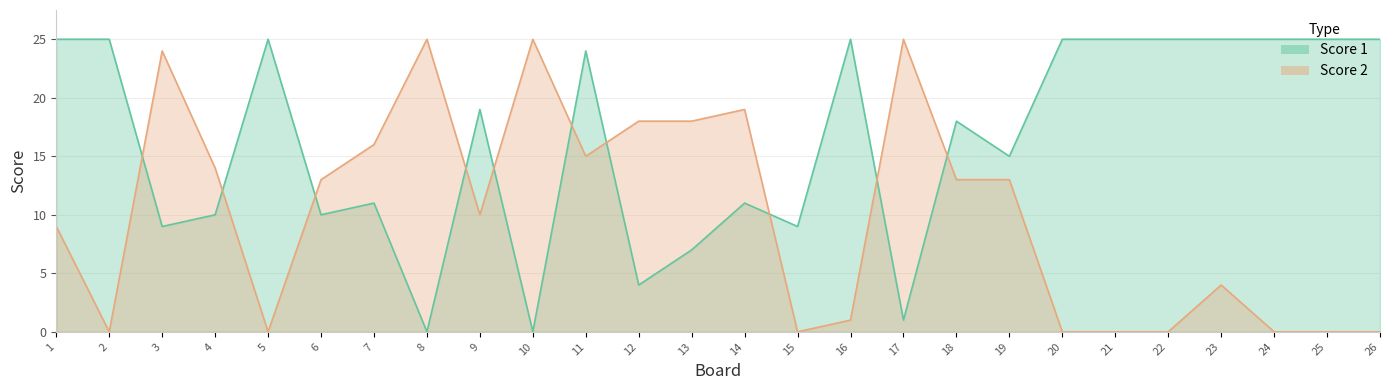

At which label is Score 1 closest to 12?

7